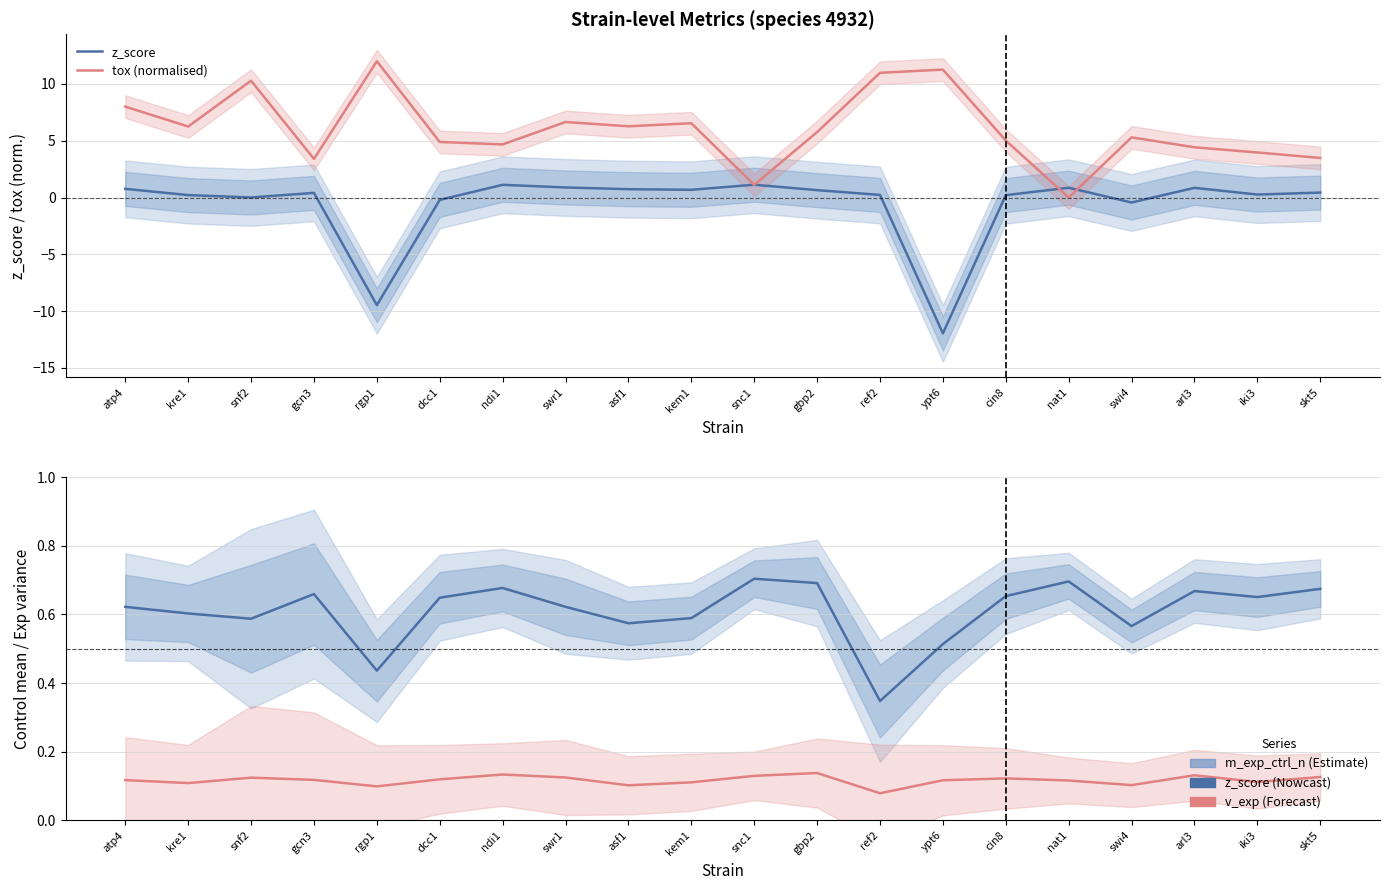

In m_exp_ctrl_n, how many points are lower than both neighbors (excluding endpoints)?

6